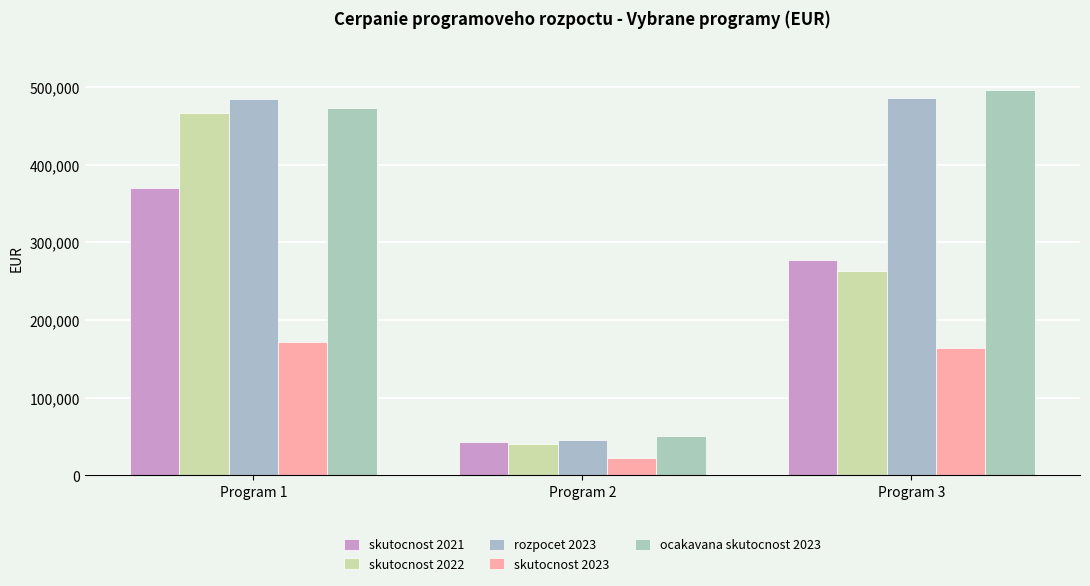

Count the number of data series in this chart.

5